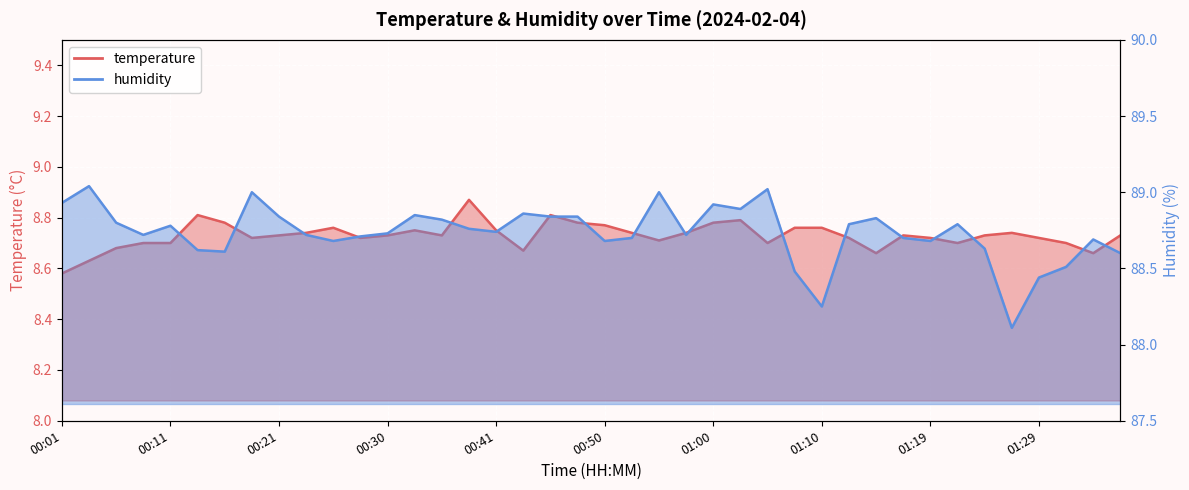

True or false: temperature has a value of 14.7 at 00:38.

False